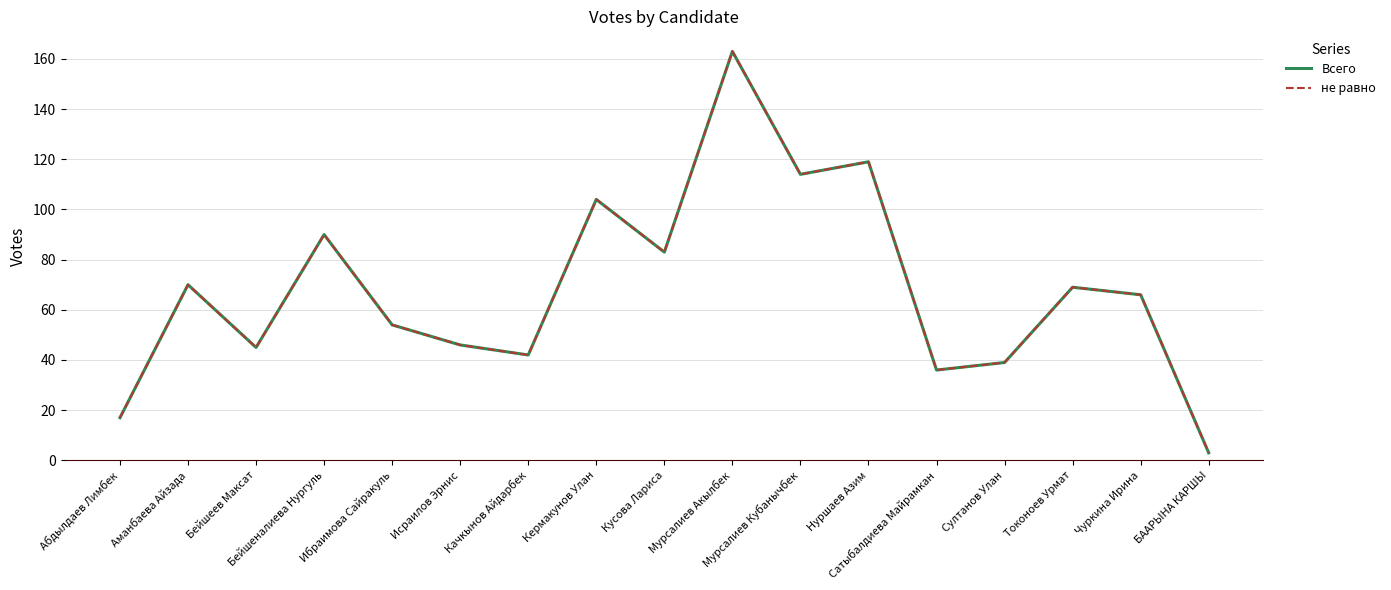

At which label does не равно first exceed 66?

Аманбаева Айзада